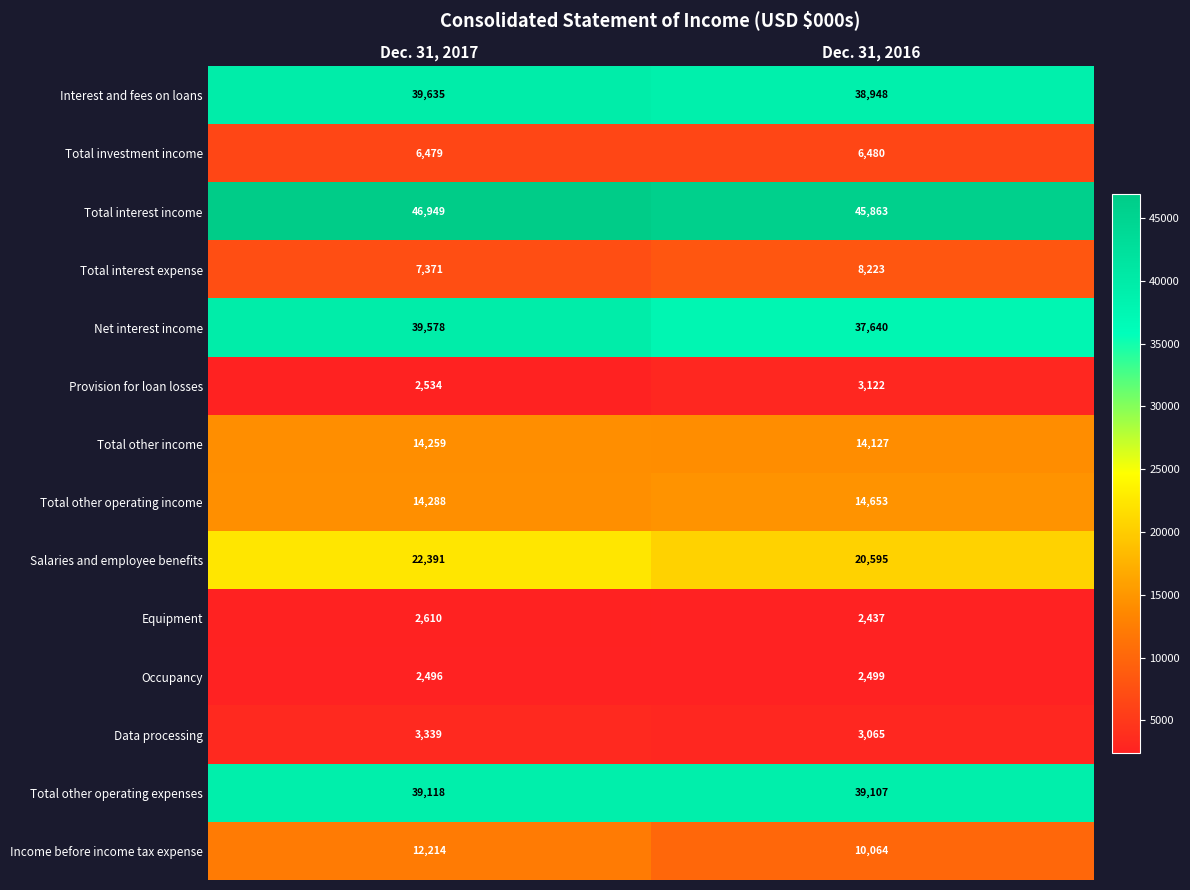

Which series has the largest total across all categories?

Total interest income